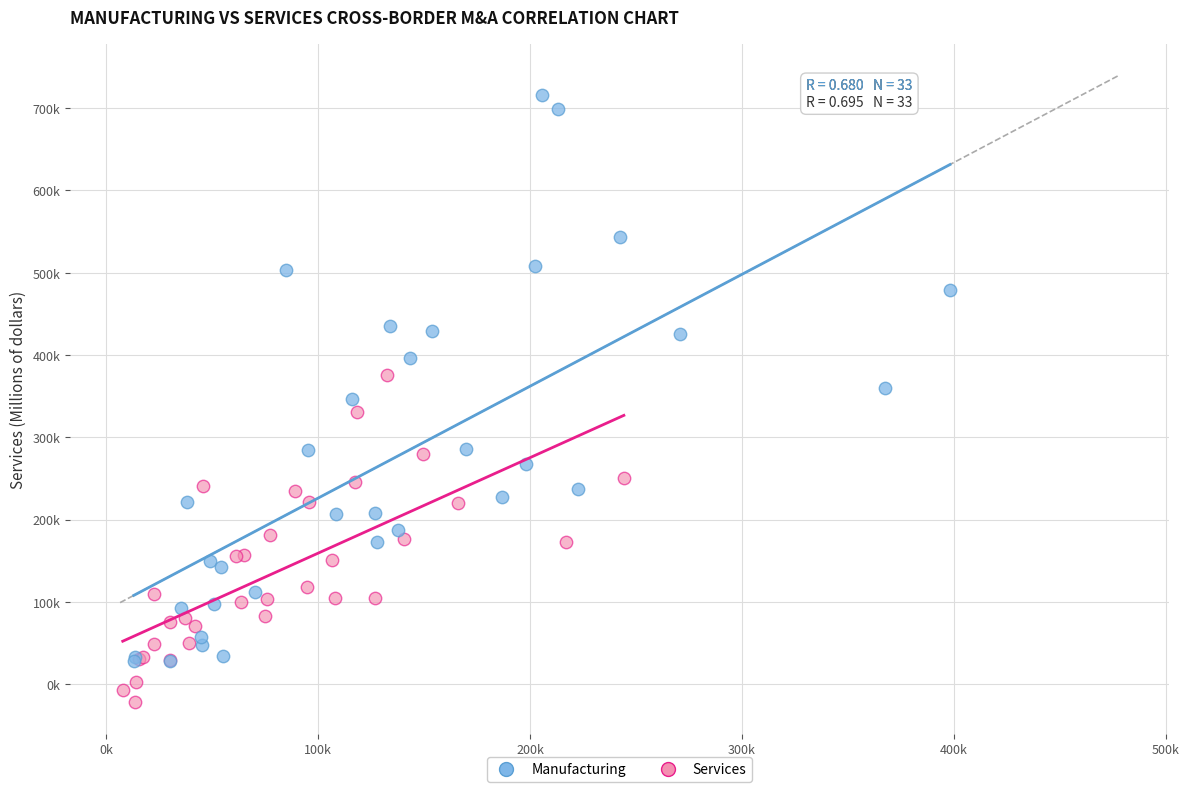

Which series reaches the maximum Y coordinate?

Manufacturing